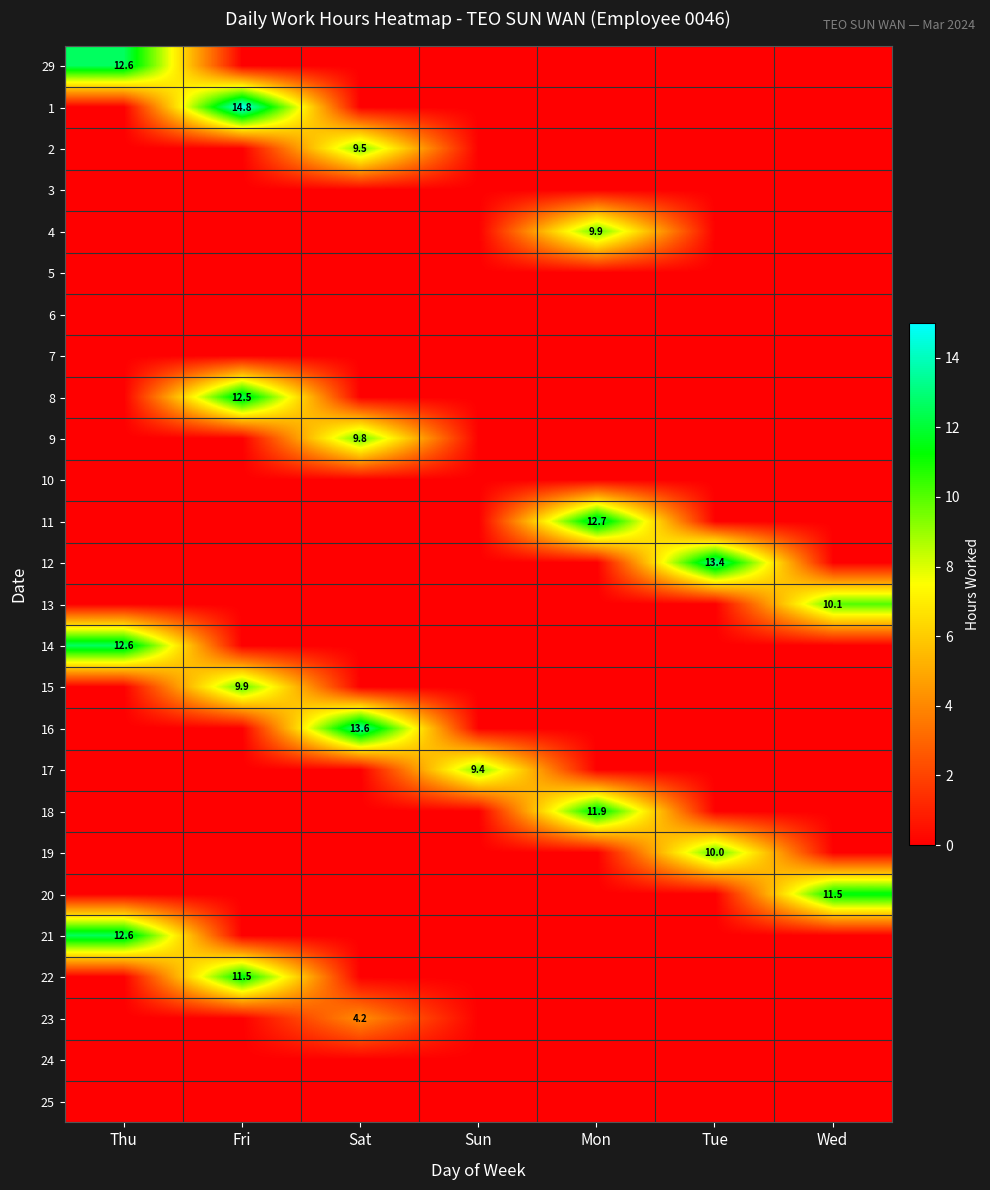

The value of 8 at Fri is 21.1. True or false?

False